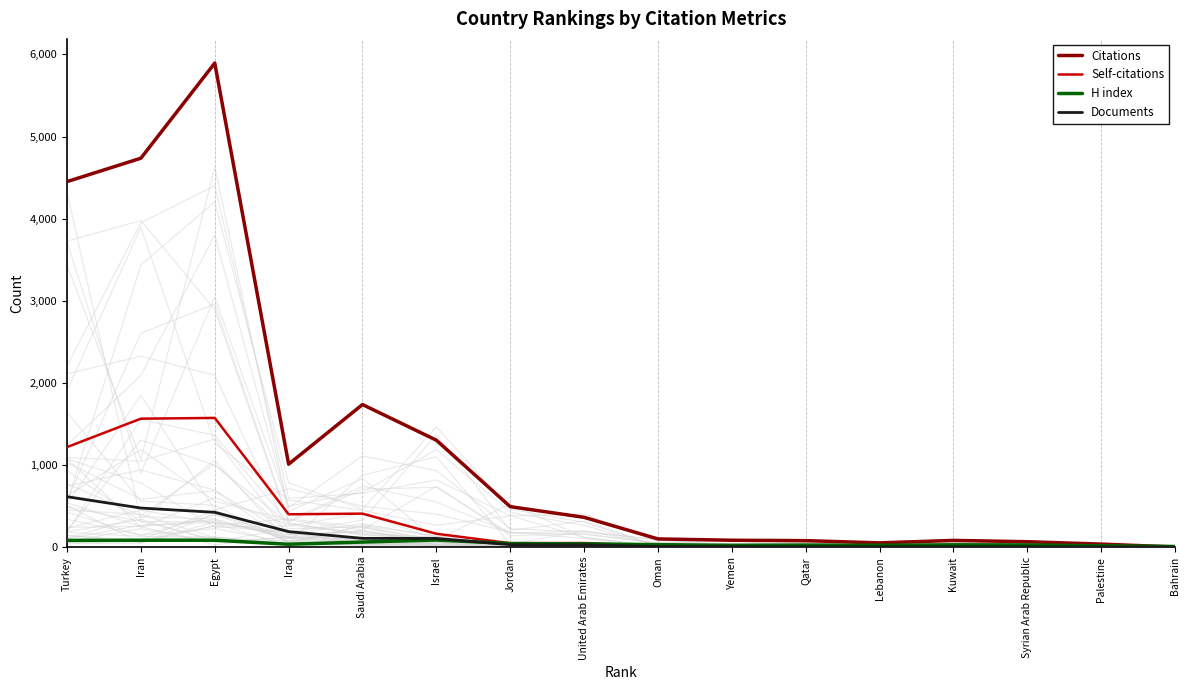

Reading left to right, extract all data points from this chart.

Citations: 4451	4736	5894	1011	1737	1303	494	364	101	85	80	53	83	67	38	3
Self-citations: 1219	1565	1574	401	409	164	49	51	15	22	2	6	11	11	4	3
H index: 82	85	85	36	63	88	45	41	31	23	26	24	29	28	17	9
Documents: 615	477	425	190	108	107	31	29	9	7	6	6	6	5	3	1